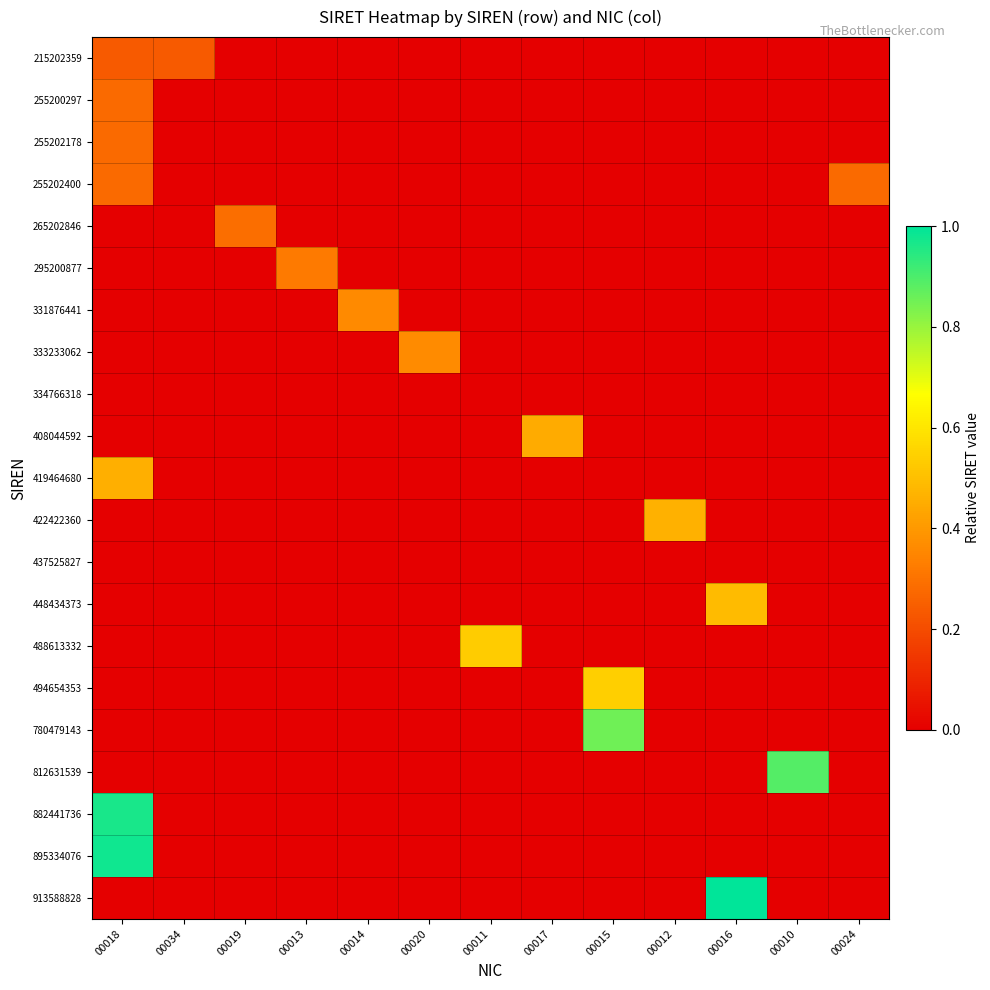

Count the number of data series in this chart.

21